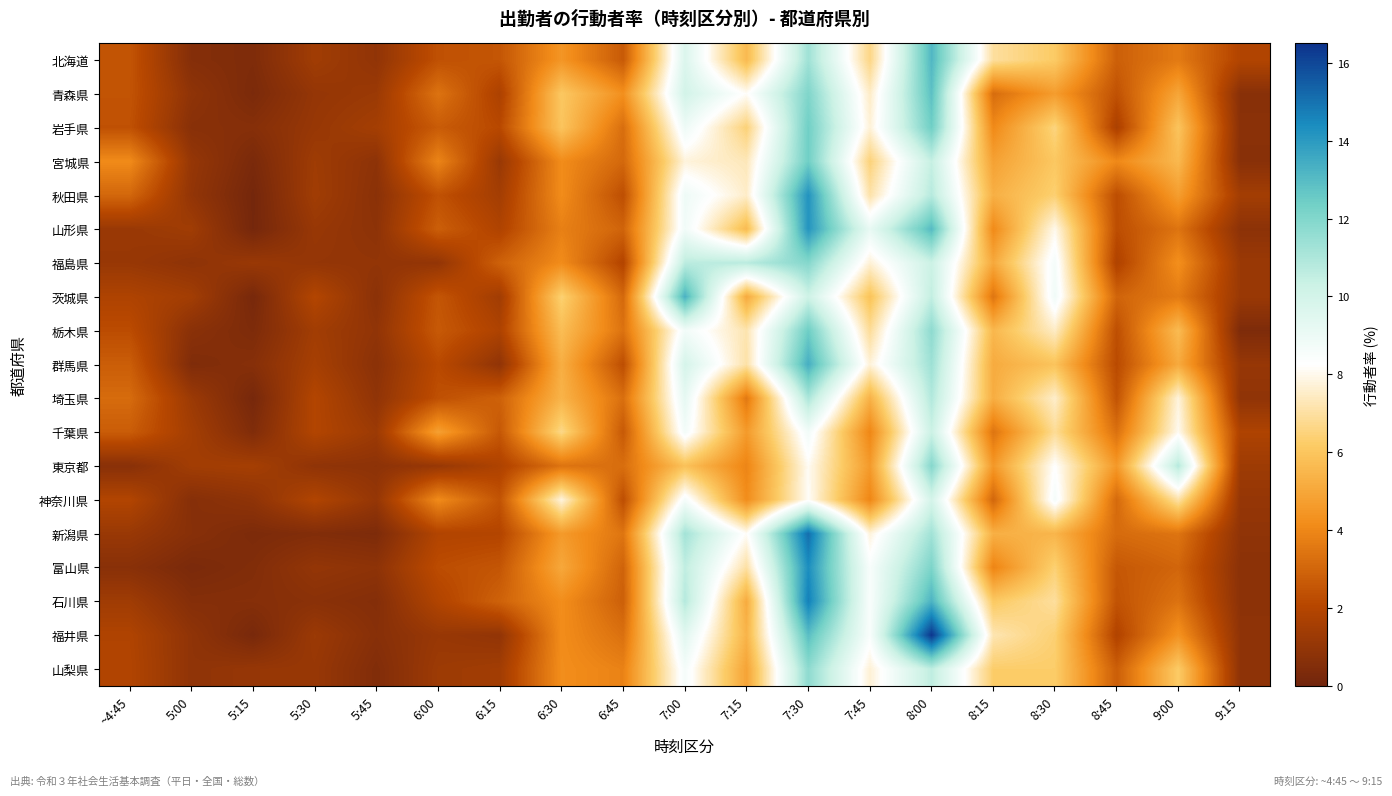

List the series in order of their peak value, highest first.

福井県, 新潟県, 石川県, 富山県, 秋田県, 山形県, 群馬県, 茨城県, 北海道, 青森県, 栃木県, 岩手県, 宮城県, 福島県, 東京都, 山梨県, 埼玉県, 千葉県, 神奈川県